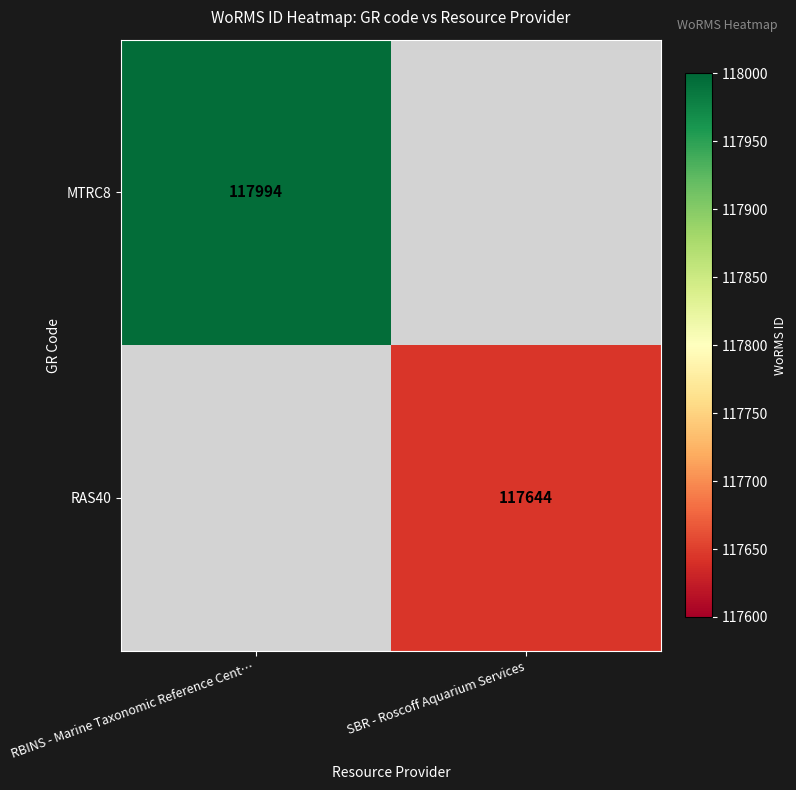

Is it true that RAS40 equals 117644 at SBR - Roscoff Aquarium Services?

True